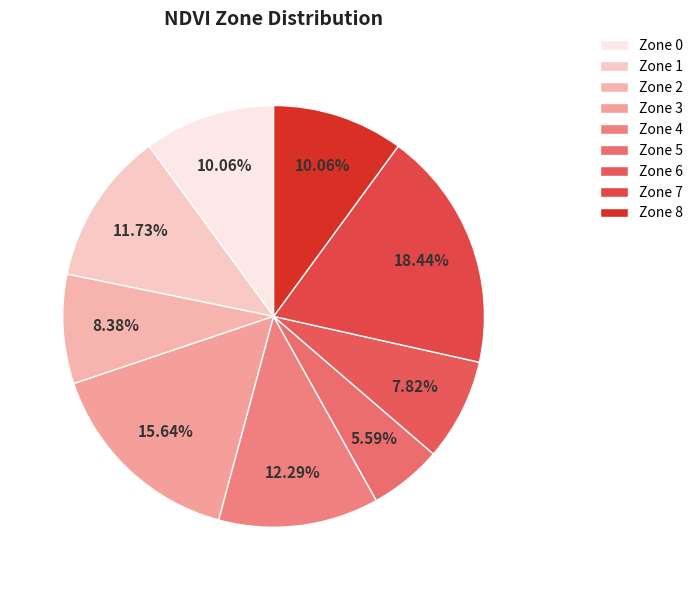

How many segments does this pie chart have?

9